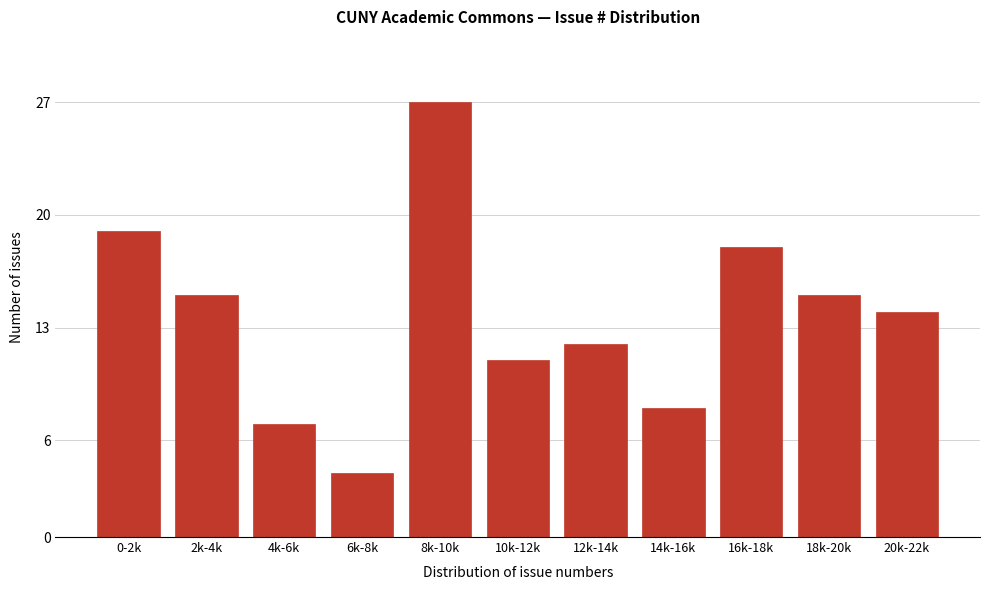

Reading right to left, what are all the values shown in this chart?

14	15	18	8	12	11	27	4	7	15	19